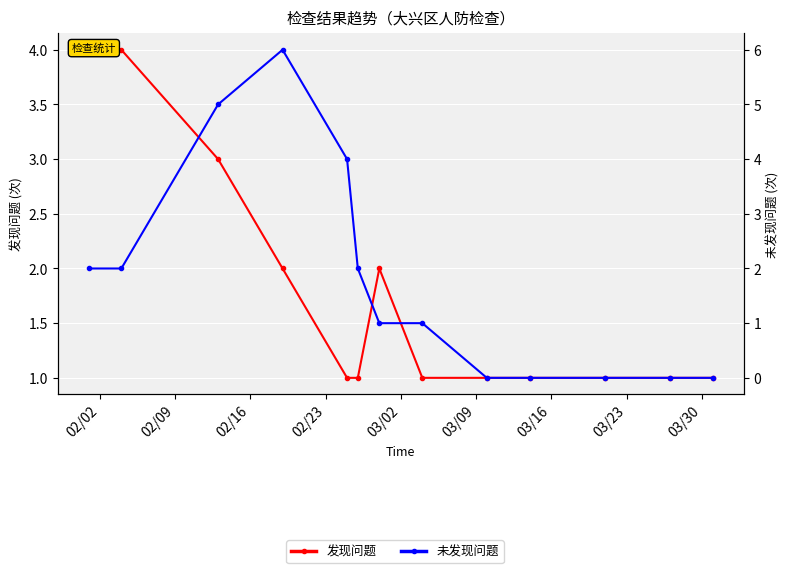

Between 03/02 and 03/30, which is larger?

03/02